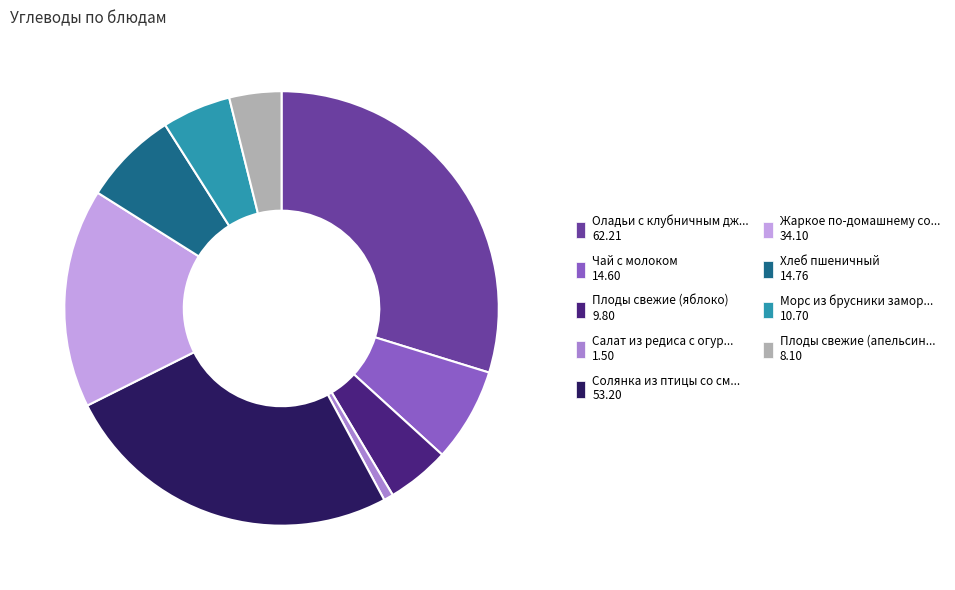

Is the sum of Плоды свежие (апельсин... 8.10 and Плоды свежие (яблоко) 9.80 greater than half?

No